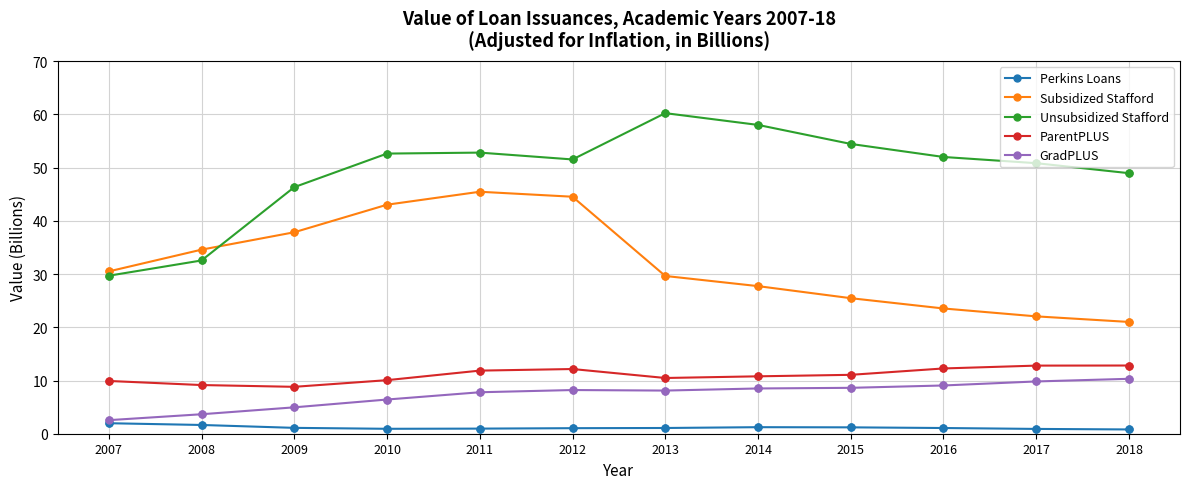

Which series has the largest range (max minus min)?

Unsubsidized Stafford